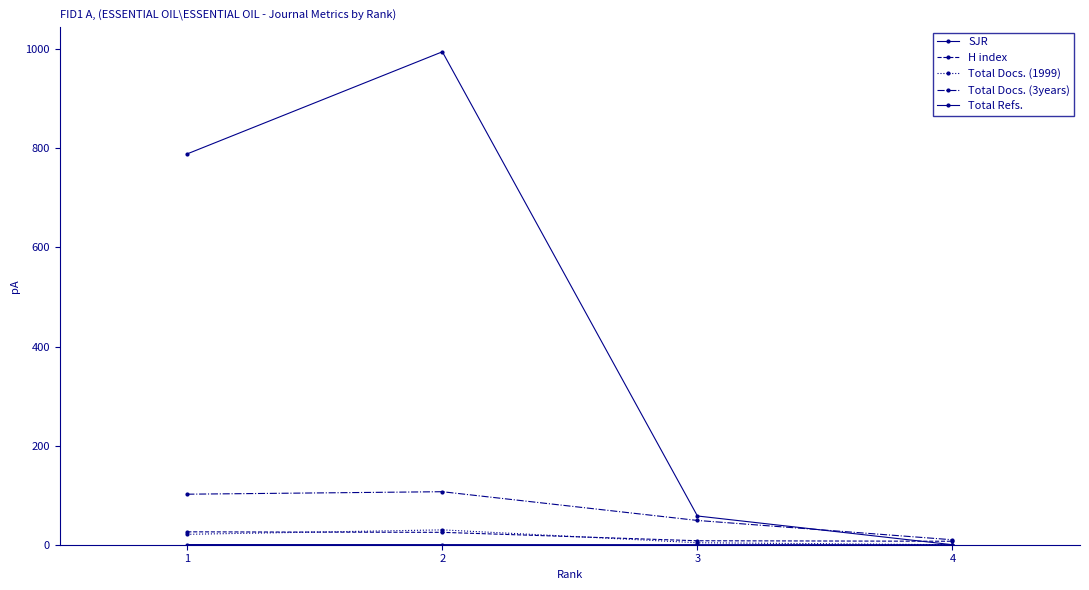

Which series ends up on top after the final intersection of Total Refs. and Total Docs. (3years)?

Total Docs. (3years)